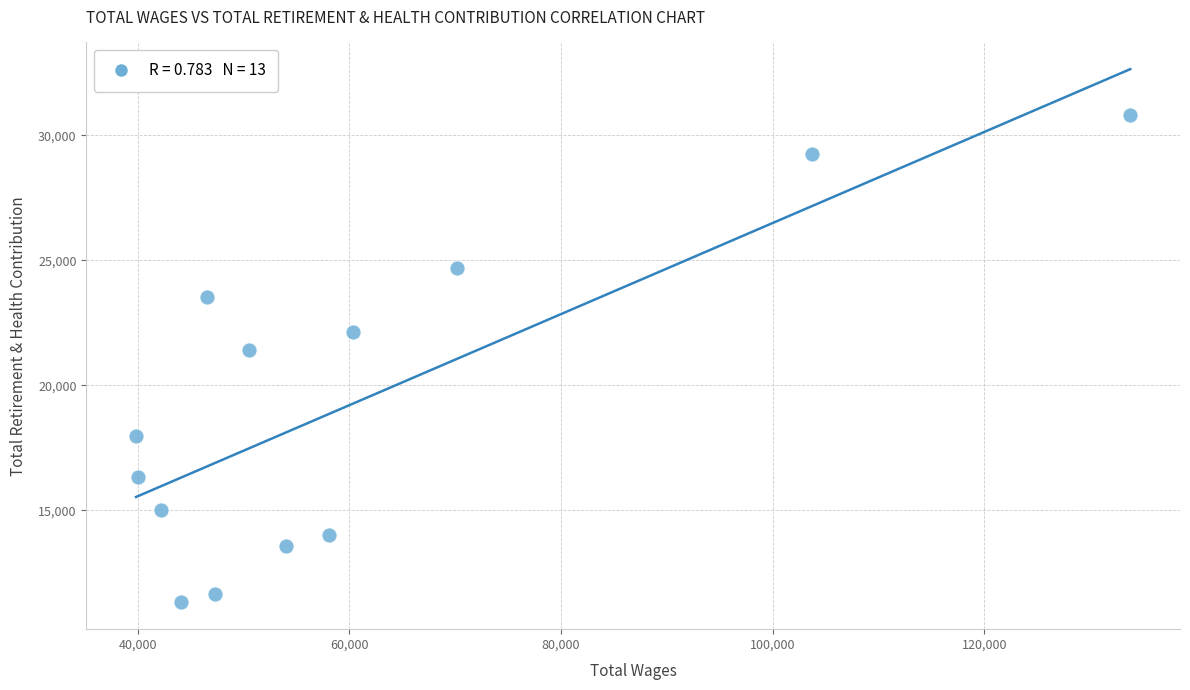

What is the range of Y values (max minus min)?

19506